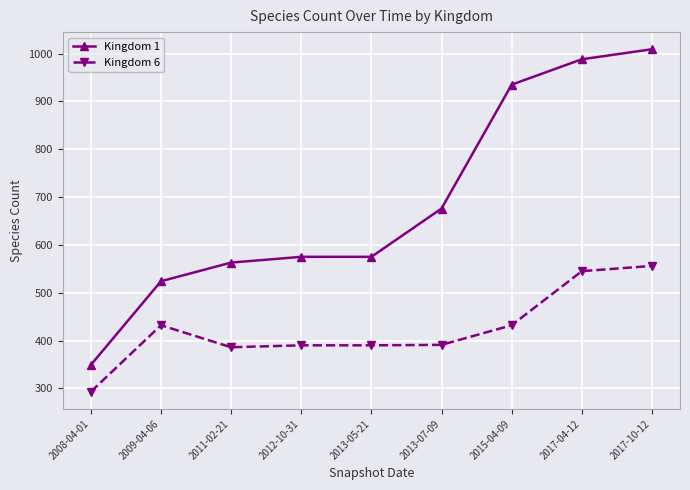

True or false: Kingdom 6 and Kingdom 1 cross at least once.

False